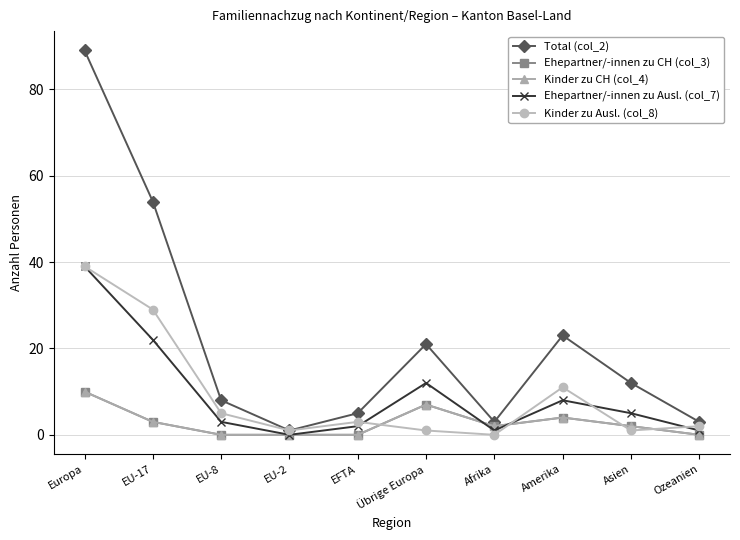

The value of Total (col_2) at Afrika is 5. True or false?

False